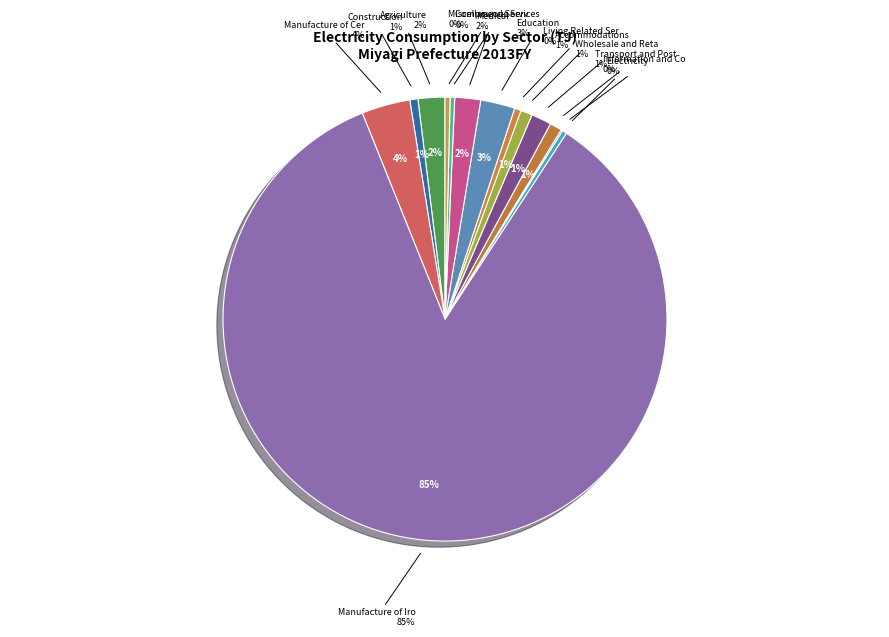

Count the number of slices in the pie.

16